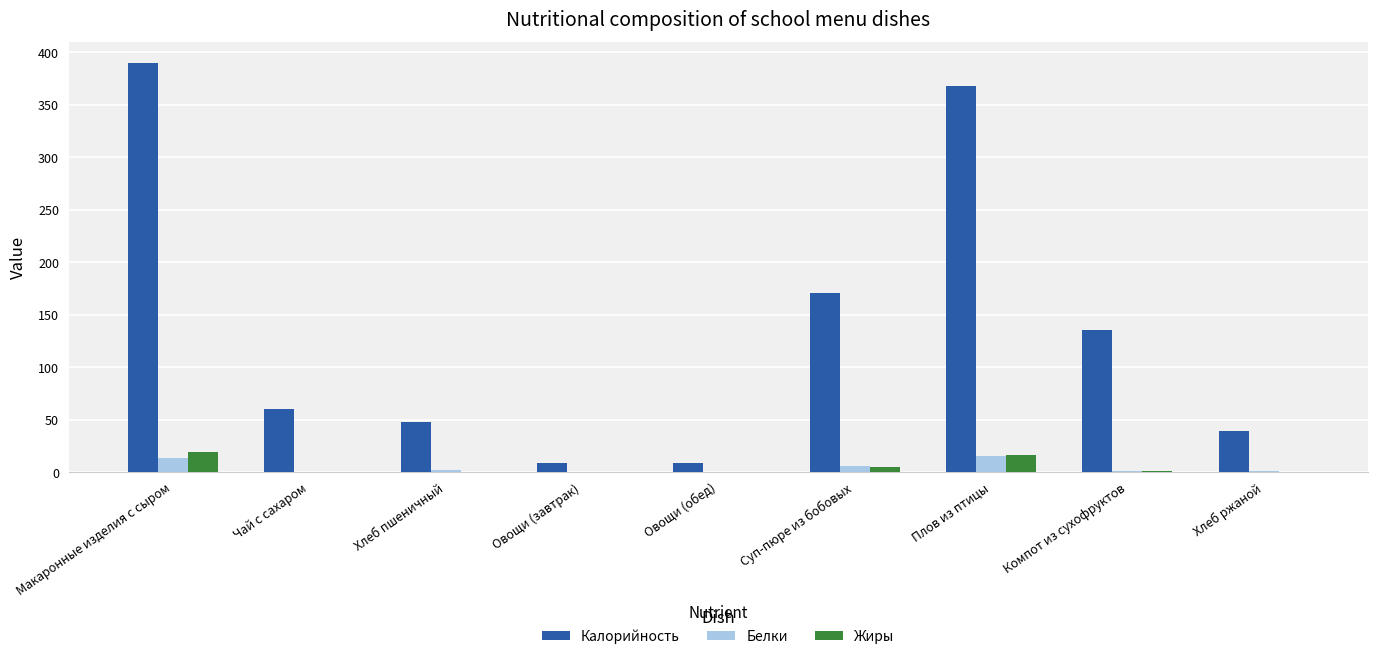

What is the difference between the Жиры values at Хлеб ржаной and Овощи (обед)?

0.2